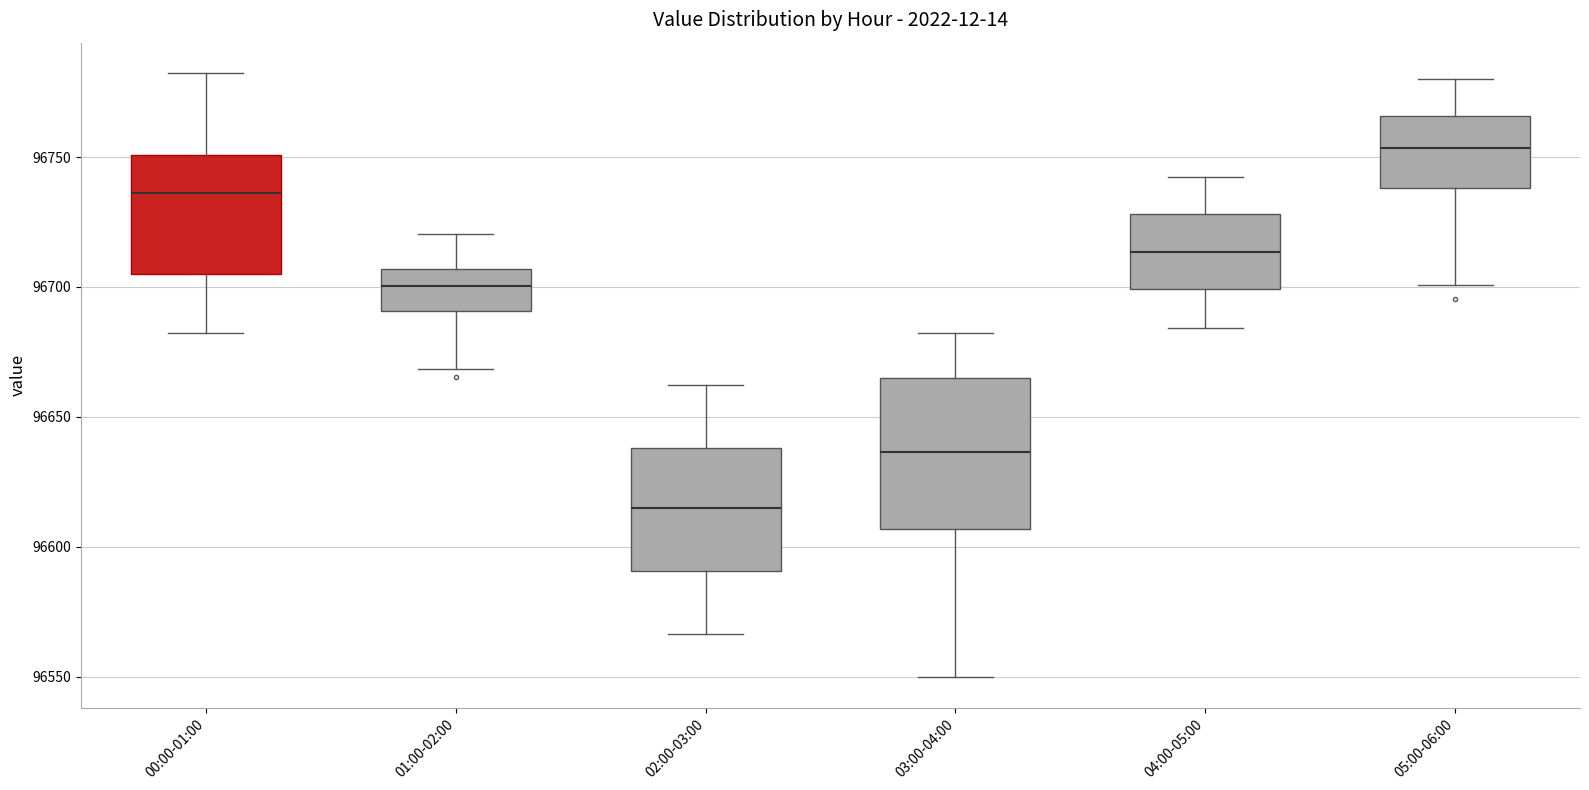

Where does the lower whisker of the box for 01:00-02:00 end on the y-axis? The values are not printed on the chart, so give them approximately, as read against the axis.

96670